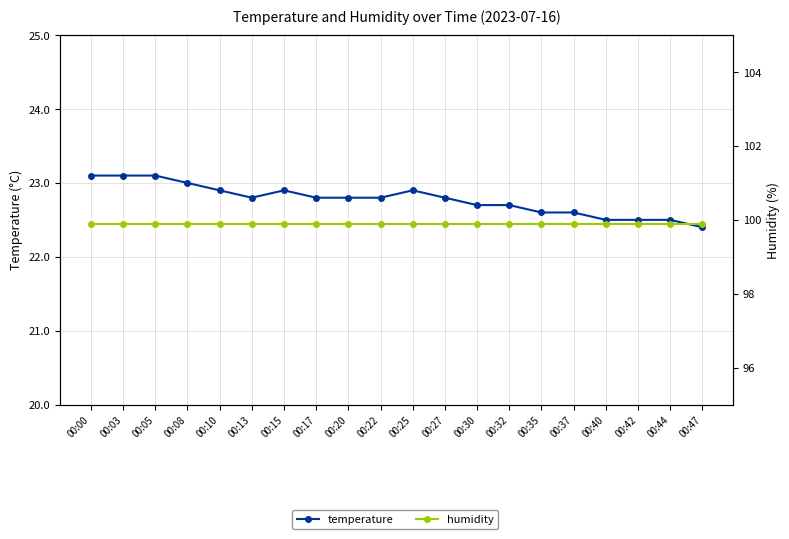

True or false: temperature and humidity cross at least once.

False